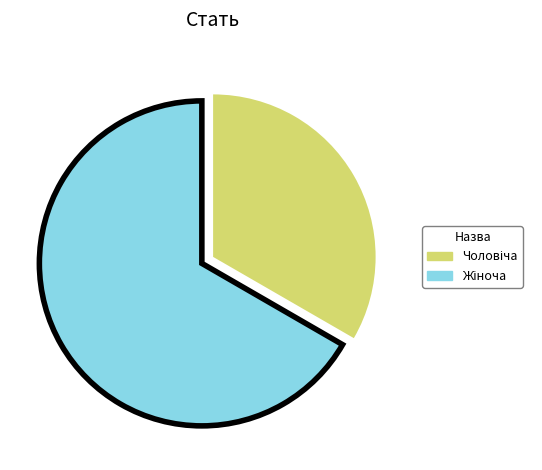

Is there any slice that represents more than half of the pie?

Yes